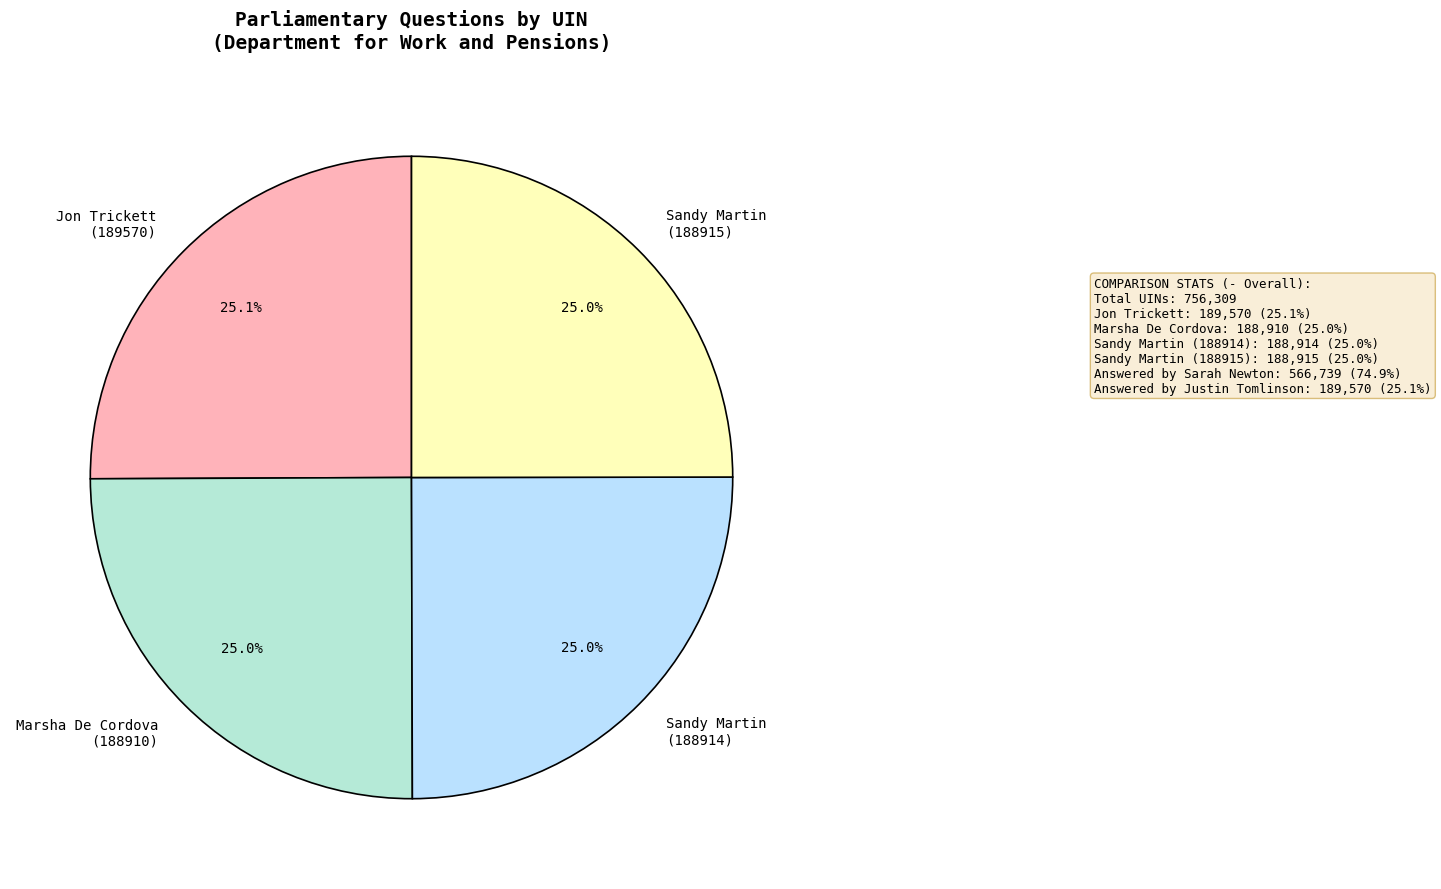

Count the number of slices in the pie.

4